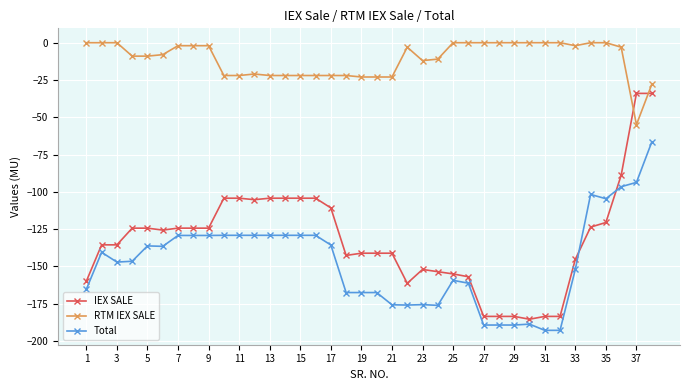

Which series has the largest total across all categories?

RTM IEX SALE